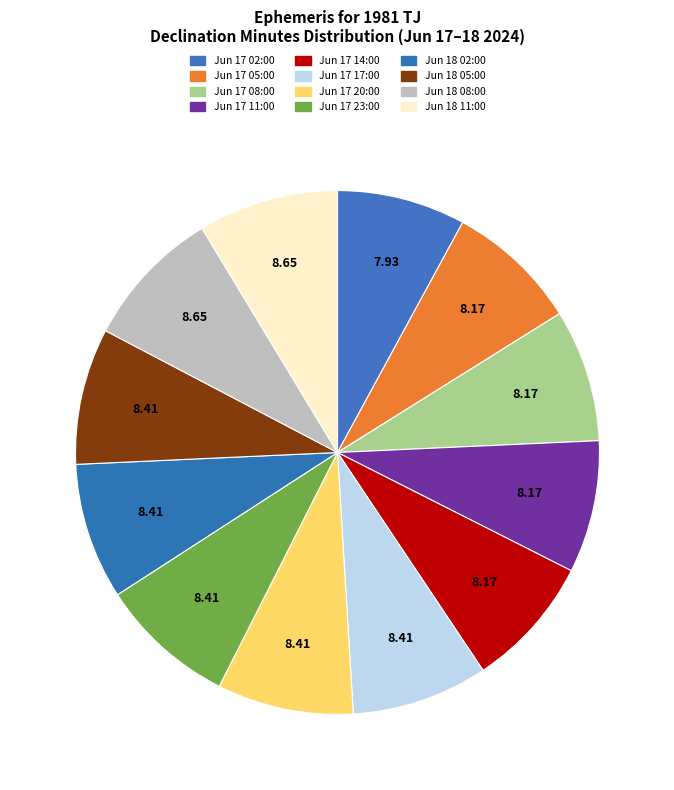

How many slices are in this pie chart?

12